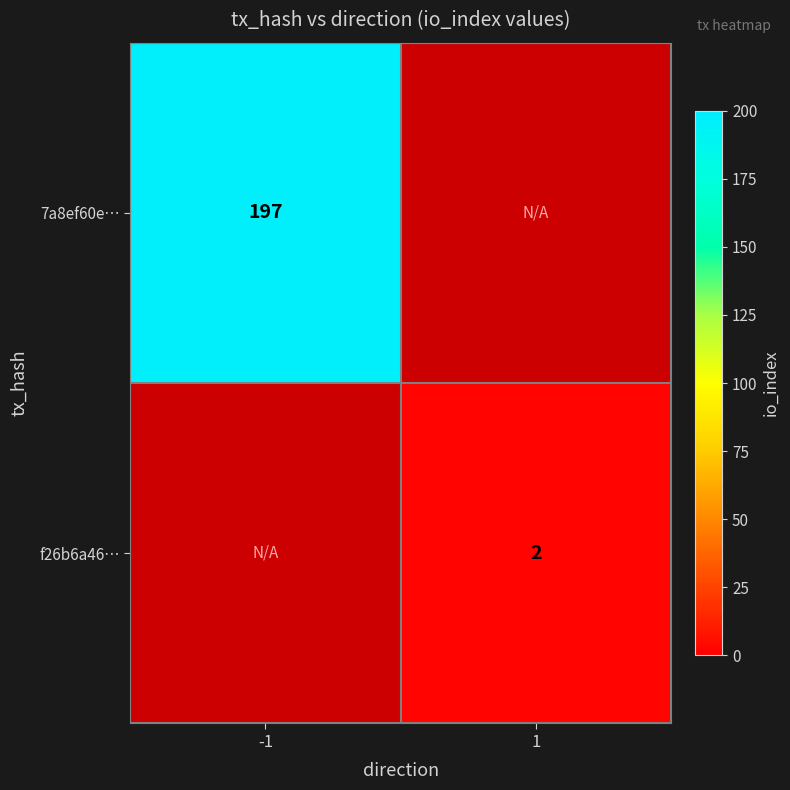

At how many categories does at least one series exceed 49?

1